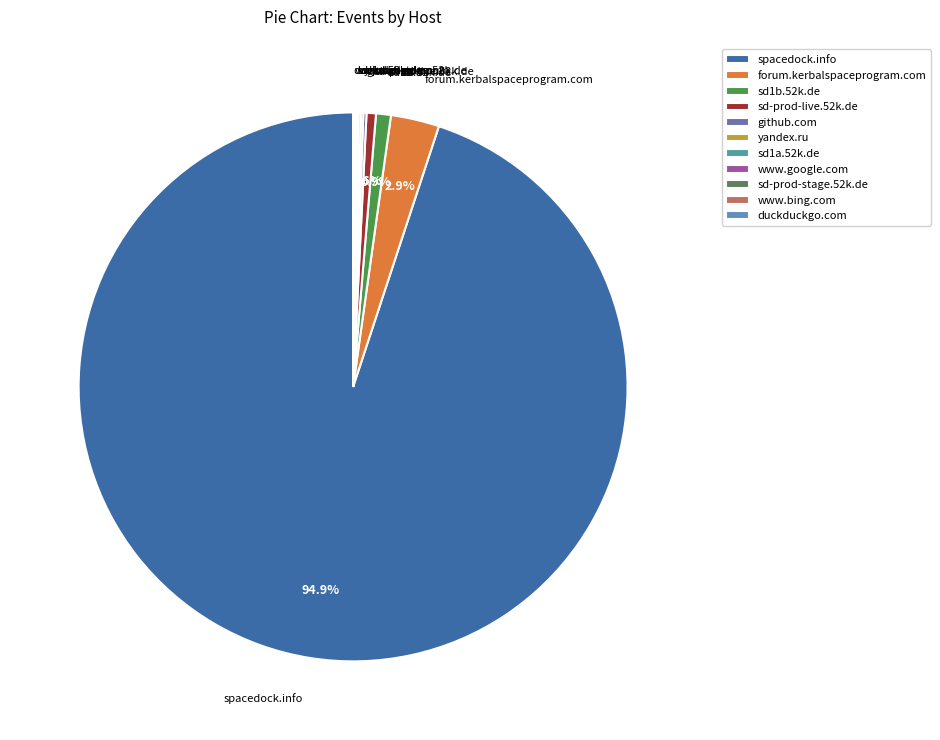

Which category accounts for the majority?

spacedock.info